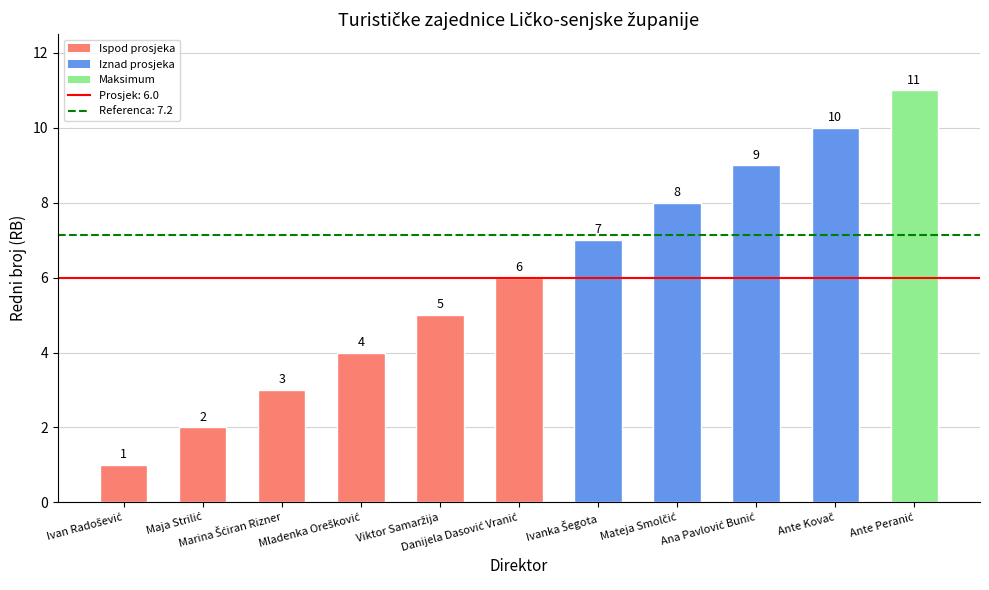

What is the sum of all values?

66